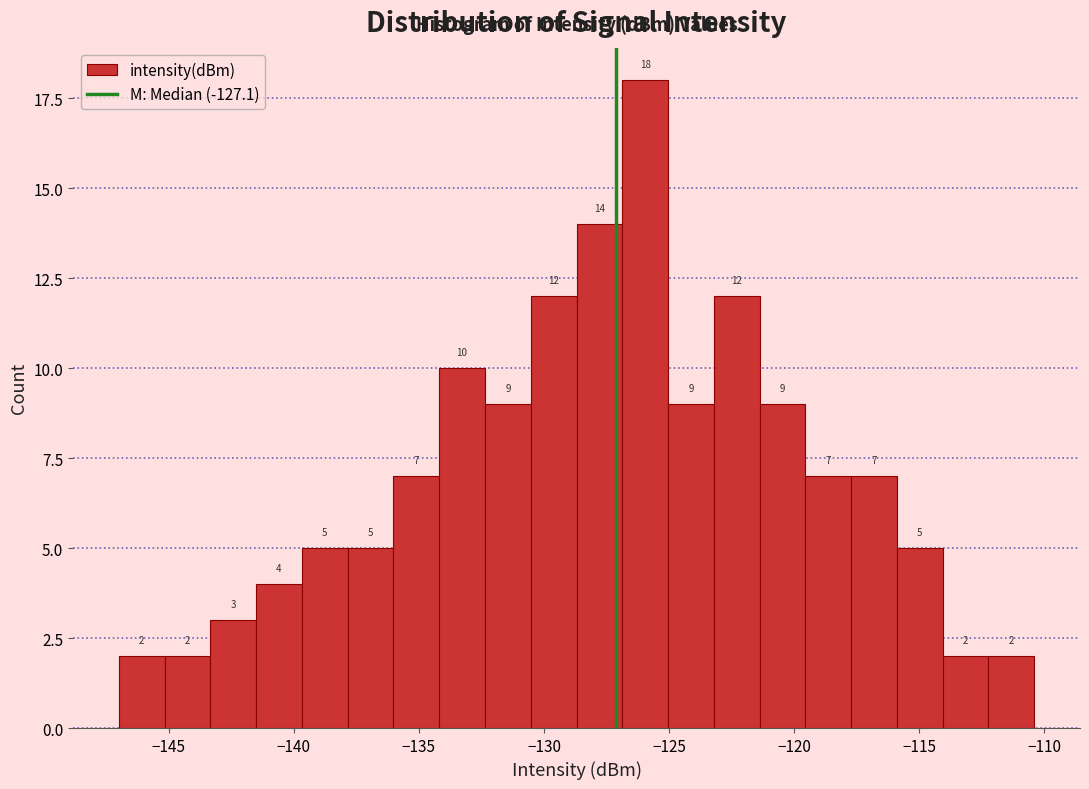

Read against the x-axis, roughly where is the centre of the tallest bar?

-126.0